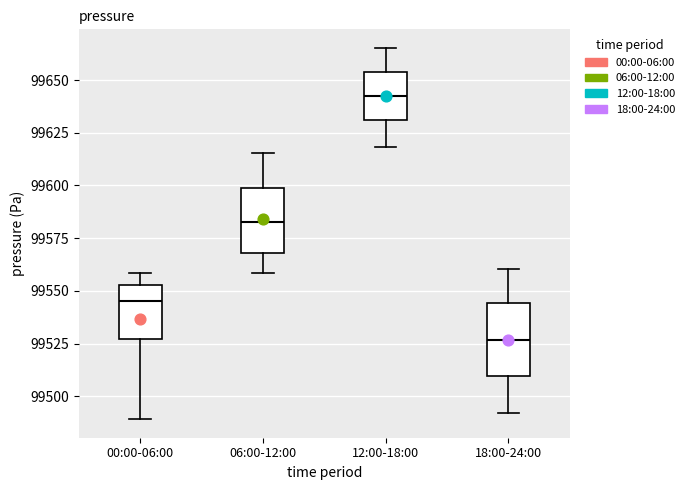

Reading left to right, transcribe this box plot: for each box, give where its median line is, the range the box spans, and where its two whiskers end, as read against the y-axis. The values are not printed on the chart, so give them approximately, as read against the axis.

00:00-06:00: median 99545, box 99525 to 99555, whiskers 99490 to 99560
06:00-12:00: median 99585, box 99570 to 99600, whiskers 99560 to 99615
12:00-18:00: median 99640, box 99630 to 99655, whiskers 99620 to 99665
18:00-24:00: median 99525, box 99510 to 99545, whiskers 99490 to 99560